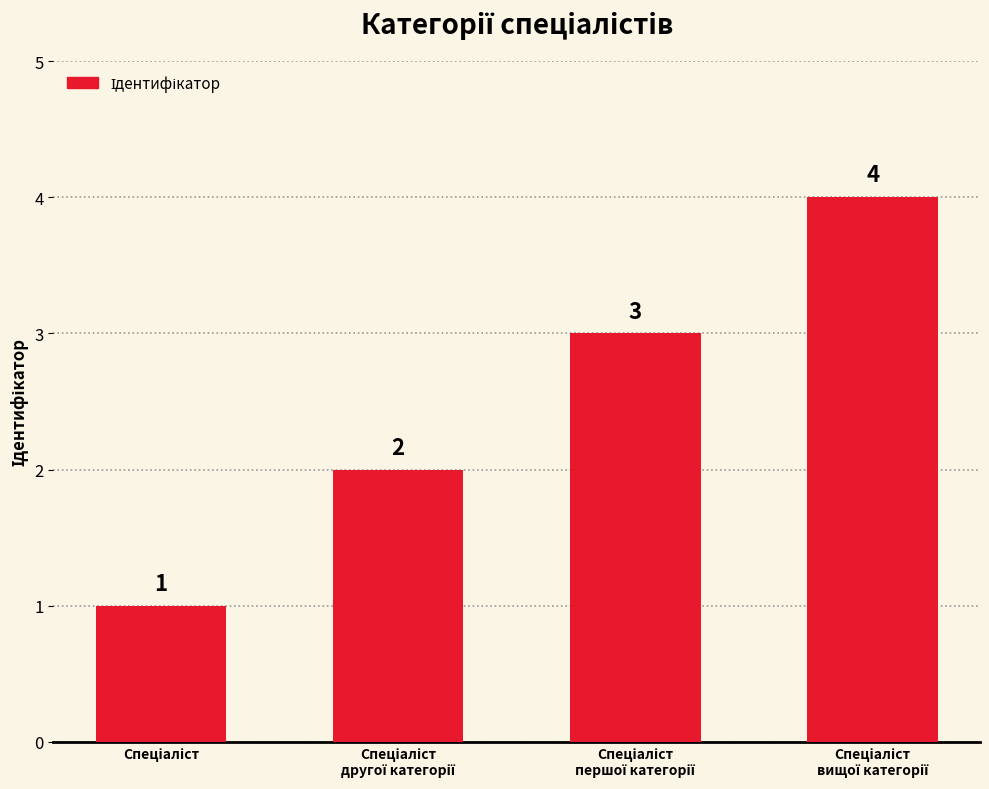

What is the difference between the second highest and second lowest values?

1